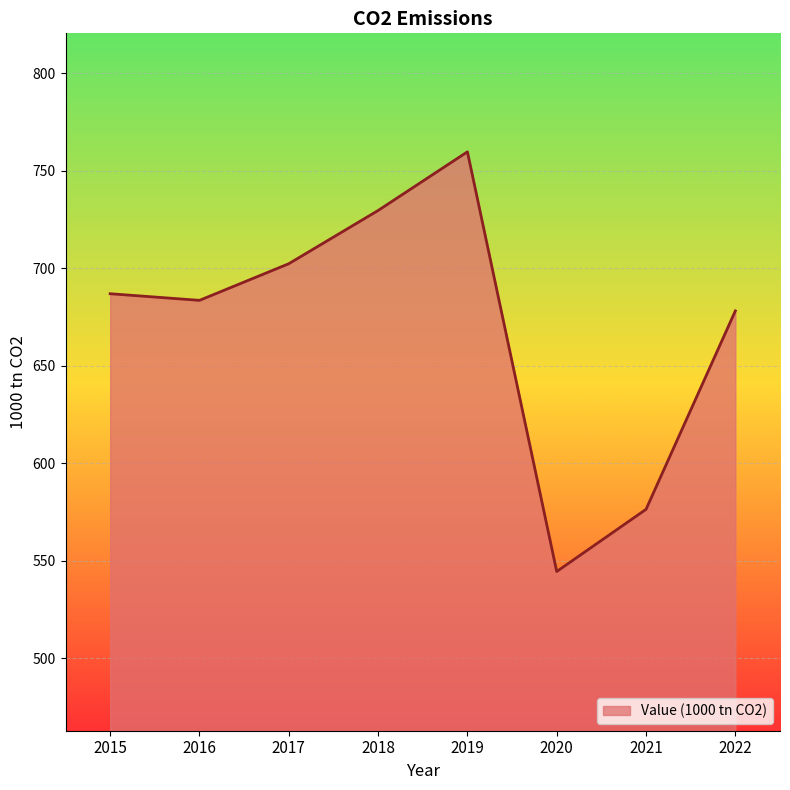

What is the difference between the maximum and minimum values?

215.3